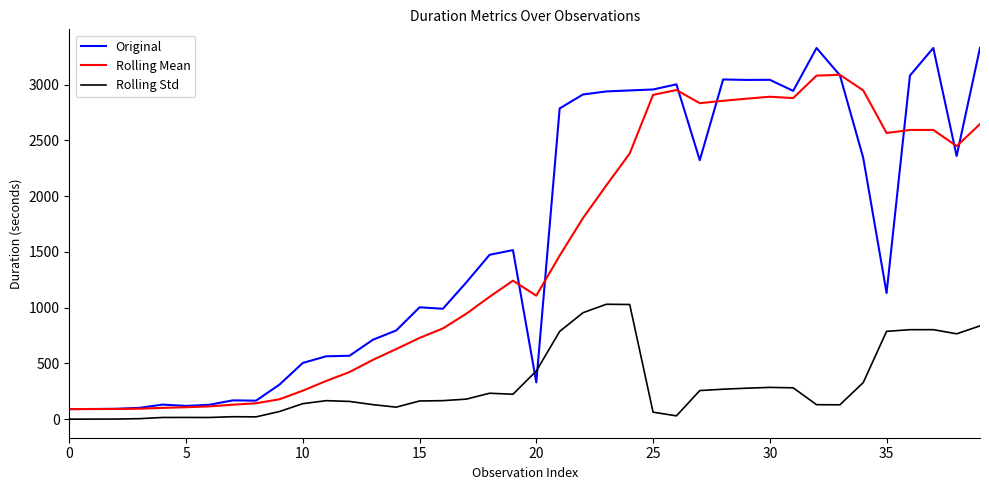

After their last crossing, which series has the higher values: Rolling Std or Original?

Original